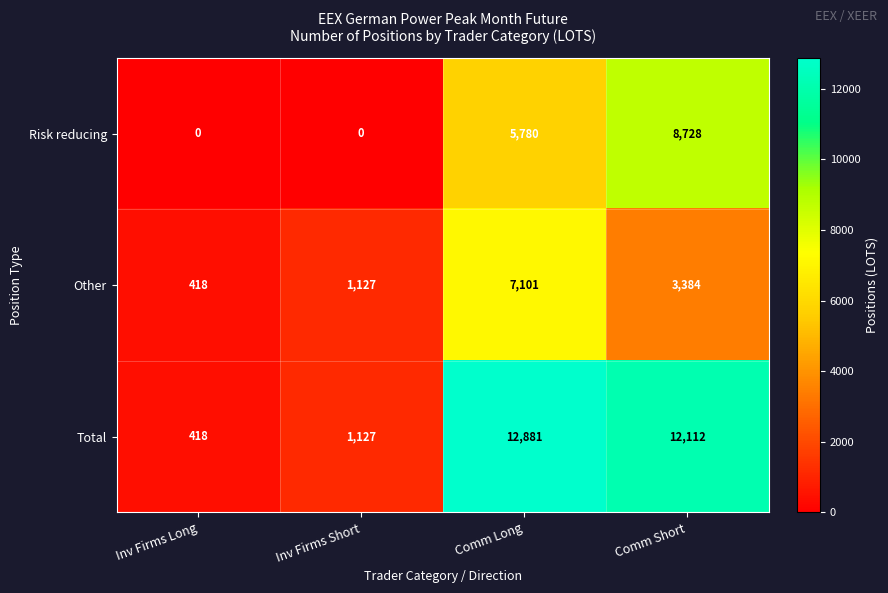

What is the sum of all Total values?

26538